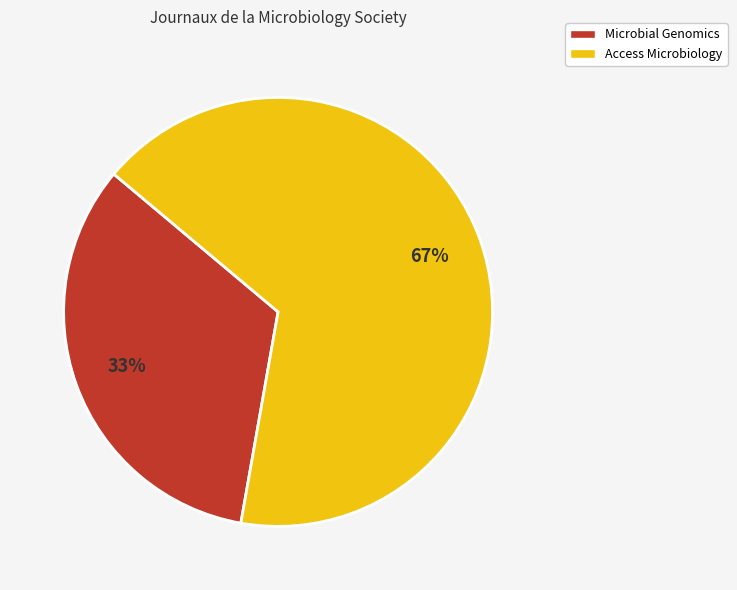

How many segments does this pie chart have?

2